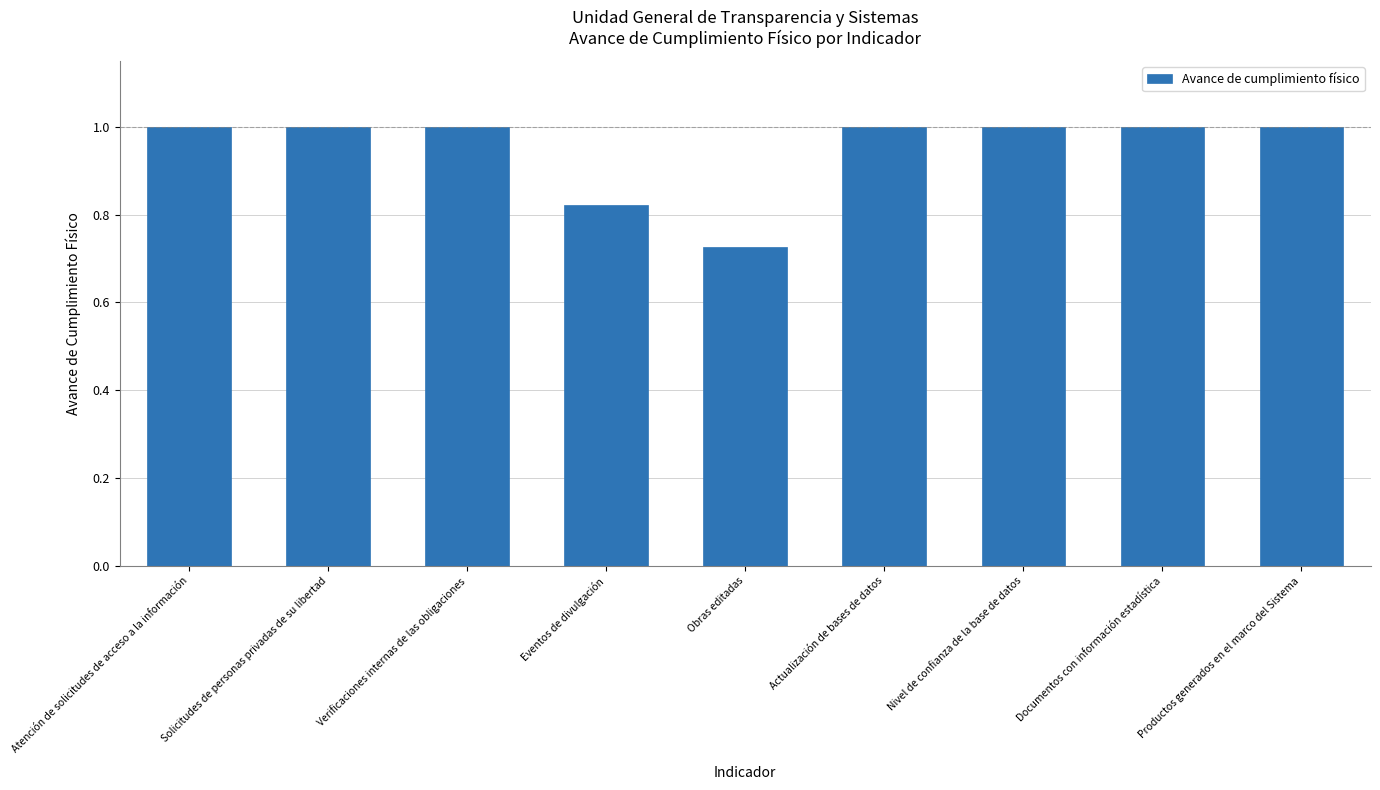

At which category does the chart reach its minimum across all series?

Obras editadas